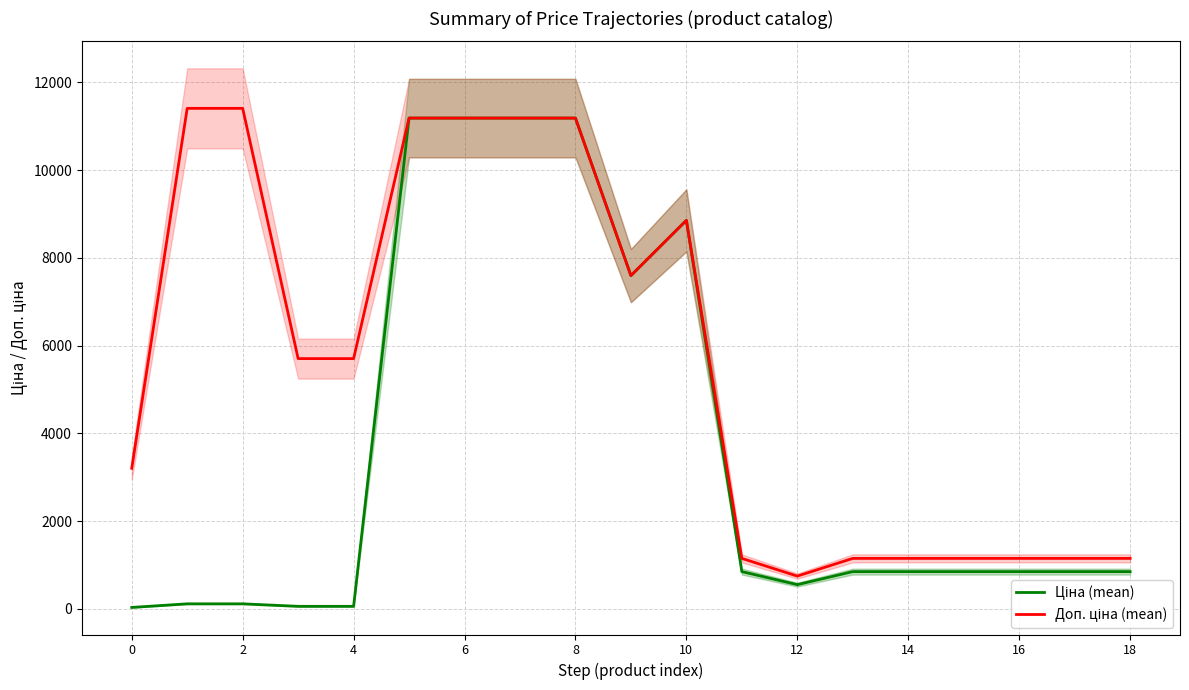

Rank the series at 2 from highest to lowest value.

Доп. ціна (mean), Ціна (mean)